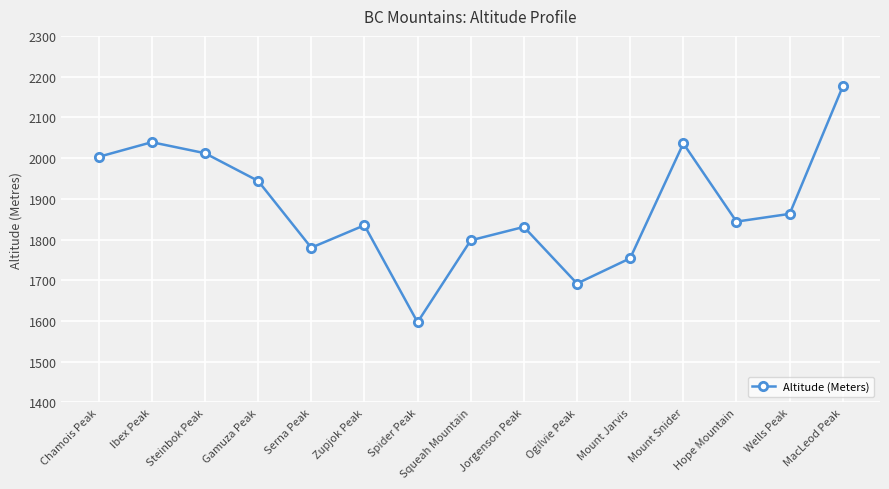

How many data points are less than 1844?

7